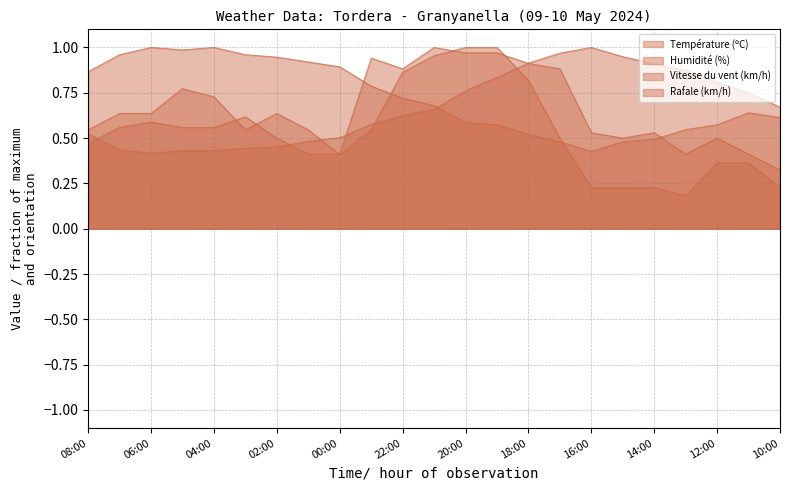

At 17:00, list the series in order from smallest to largest.

Humidité (%), Vitesse du vent (km/h), Rafale (km/h), Température (ºC)